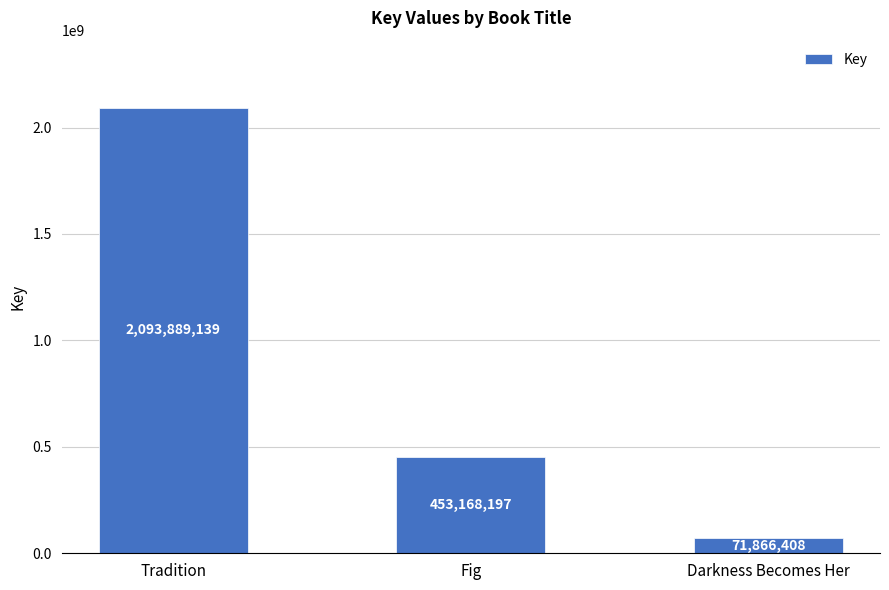

Reading left to right, transcribe all the data shown in this chart.

Tradition=2093889139	Fig=453168197	Darkness Becomes Her=71866408